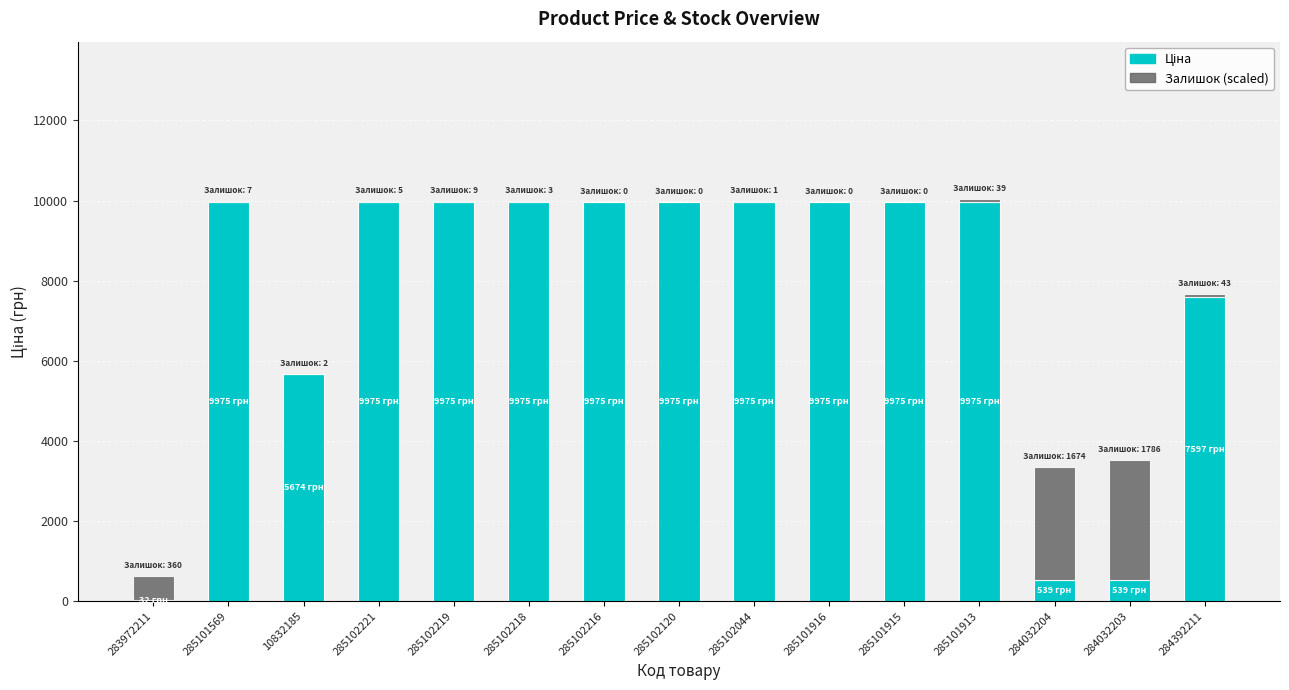

Where is Ціна nearest to the value 5003?

10832185